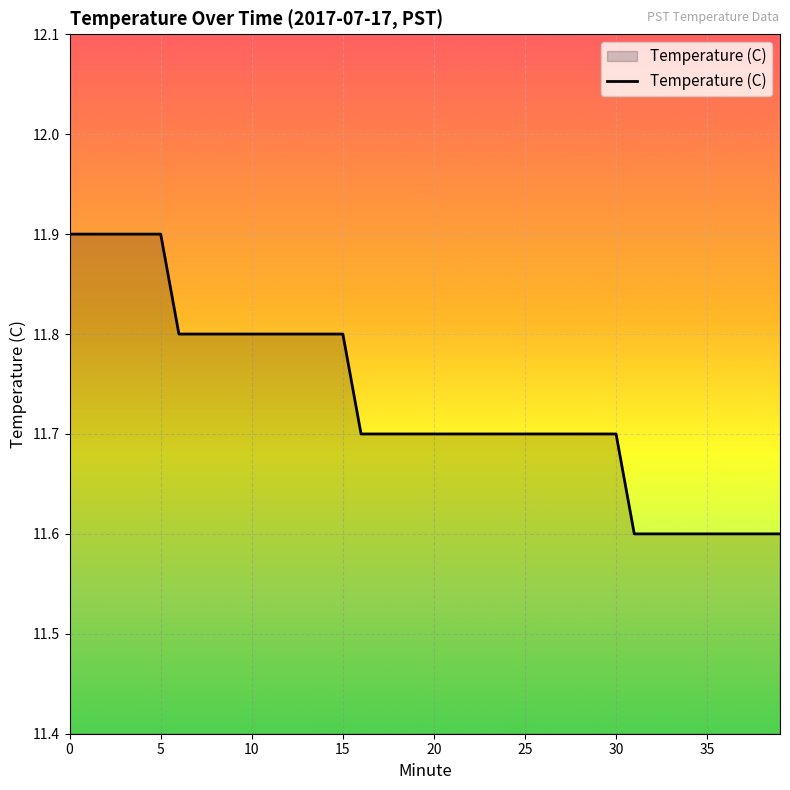

Count the number of data series in this chart.

1